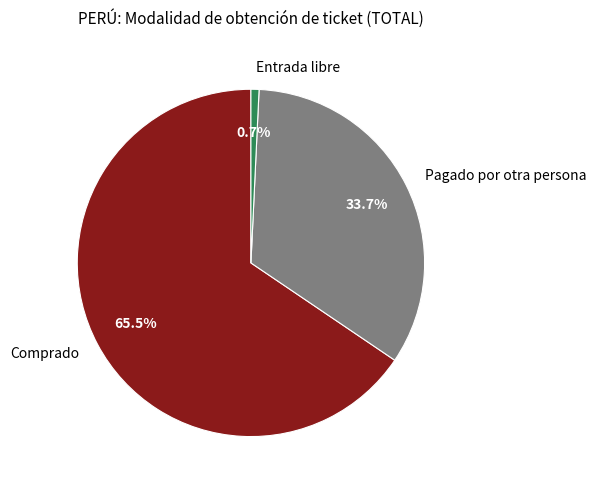

Count the number of slices in the pie.

3